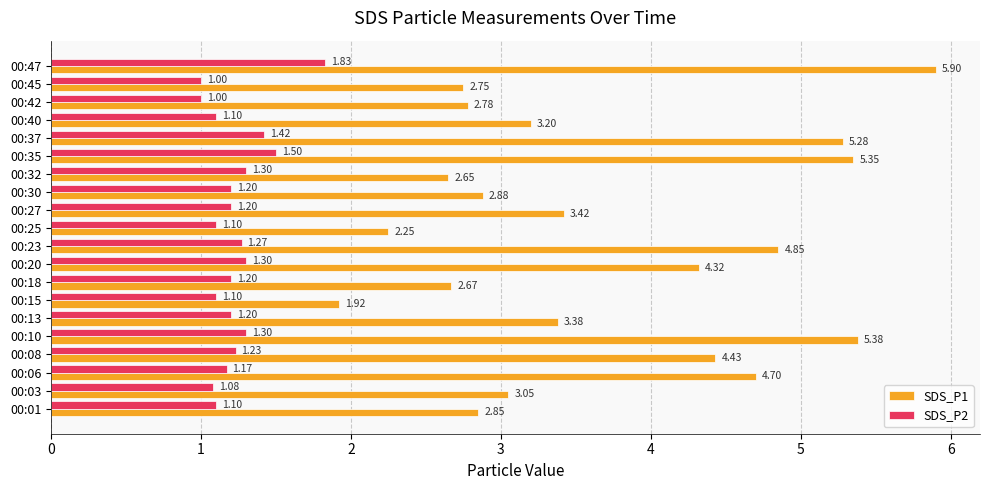

What are all the series names shown in the legend?

SDS_P1, SDS_P2